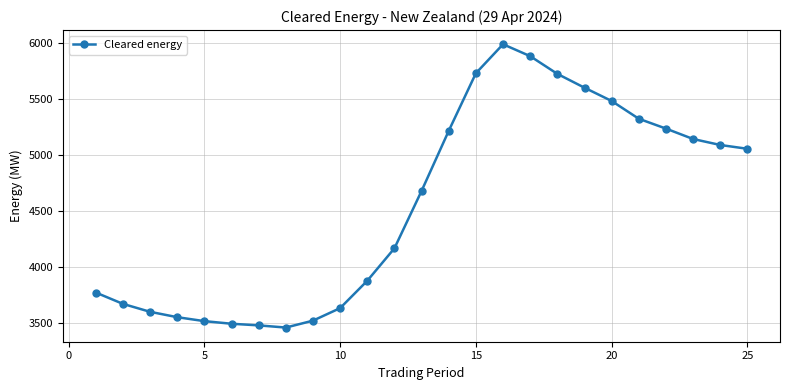

What is the value of the 24th point from the left?

5090.4